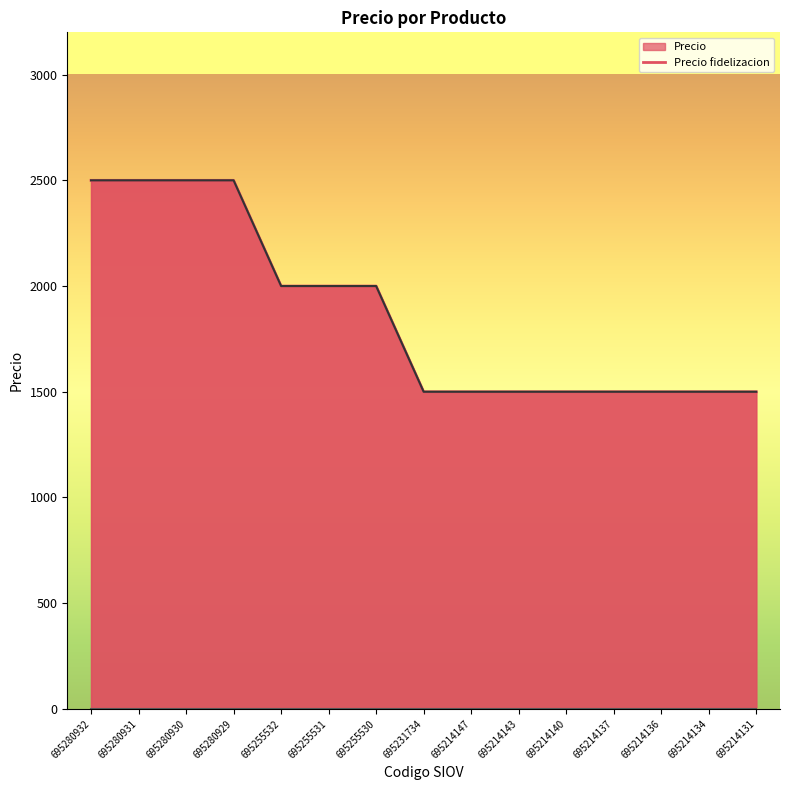

The chart shows a value of 1500 at 695231734. True or false?

True